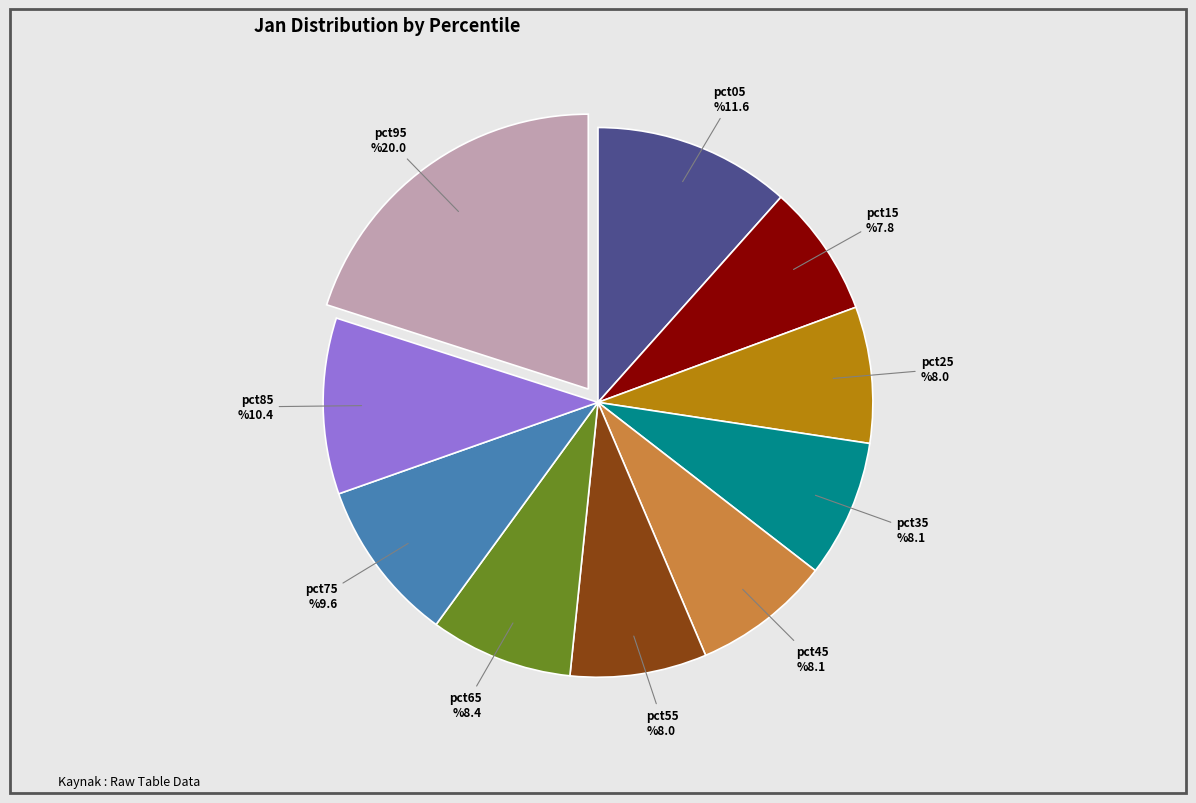

To the nearest percent, what is the difference between the pct55 and pct75 slice percentages?

2%